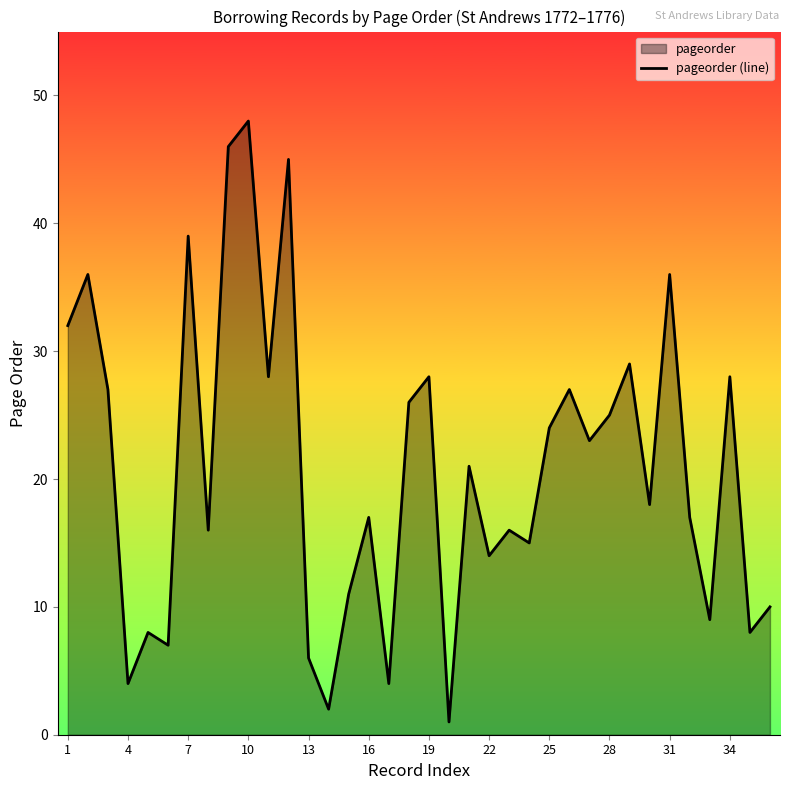

The value at 34 is 50. True or false?

False